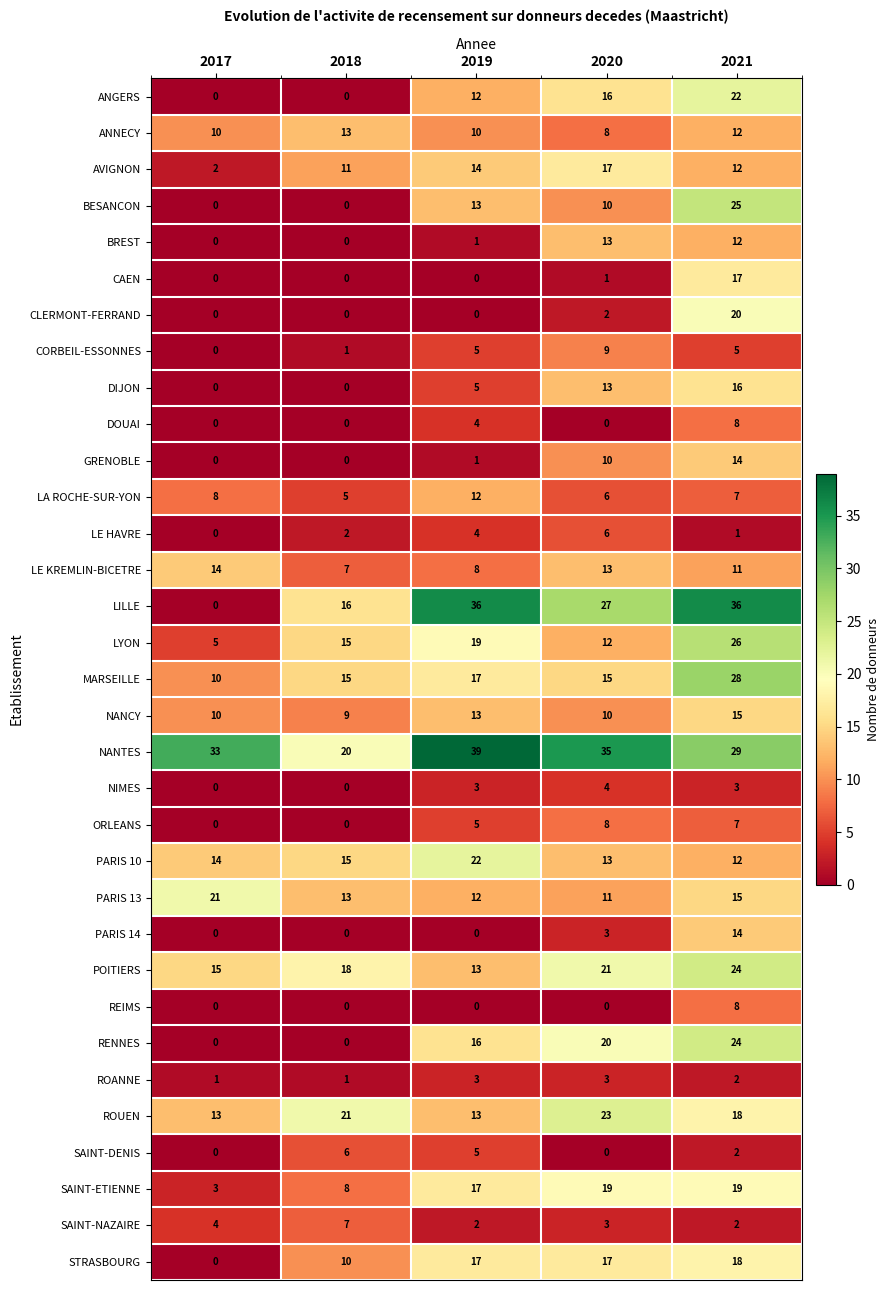

Which series has the largest total across all categories?

NANTES